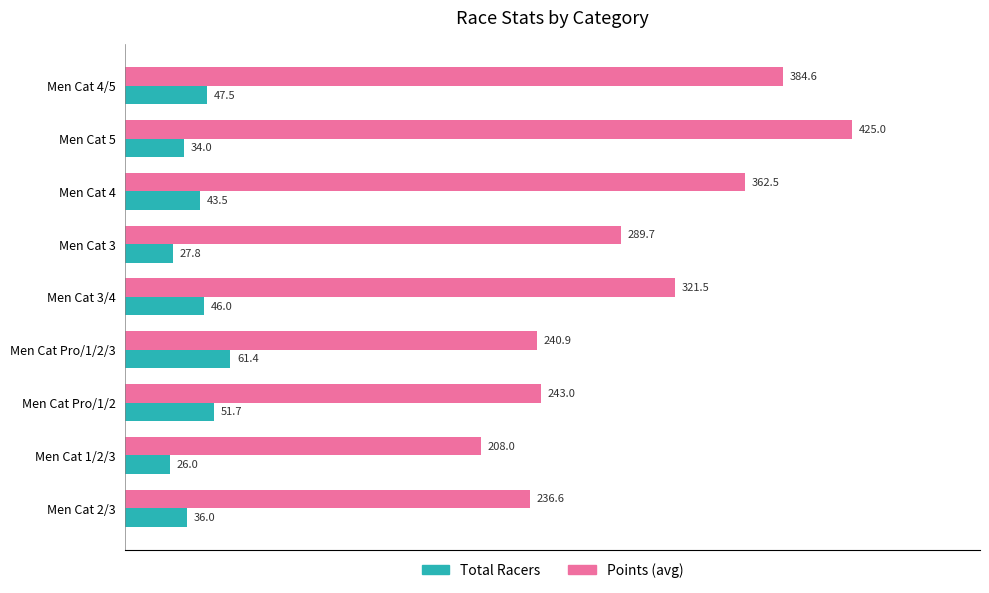

The value of Points (avg) at Men Cat 2/3 is 378.2. True or false?

False